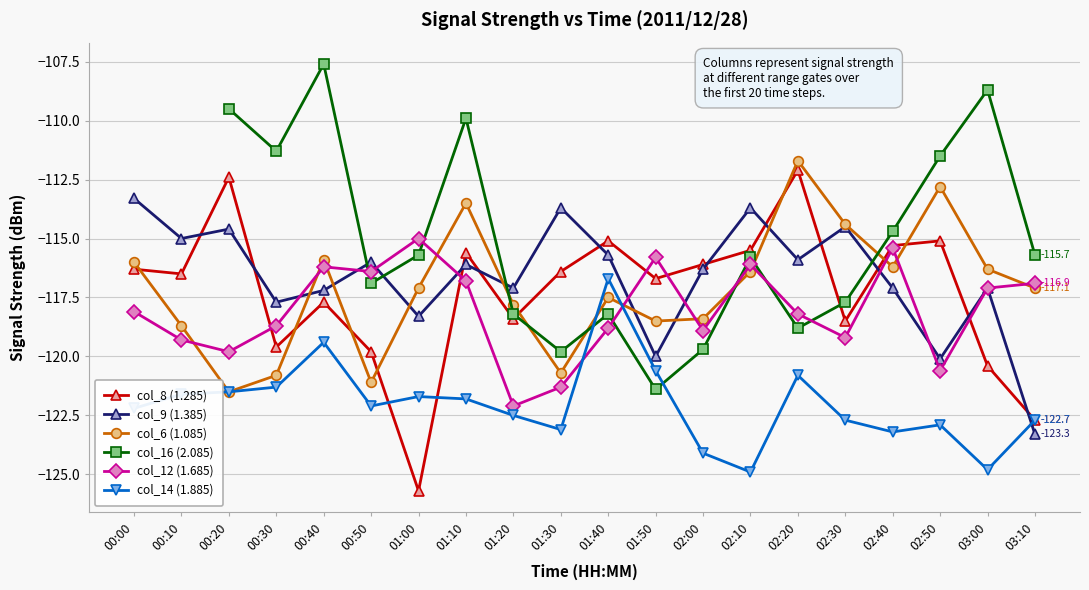

At which label does col_14 (1.885) reach its minimum?

02:10